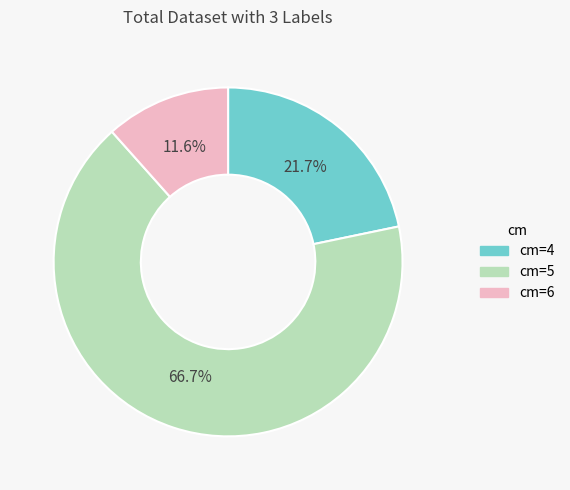

What portion of the pie excludes cm=4?

78.3%